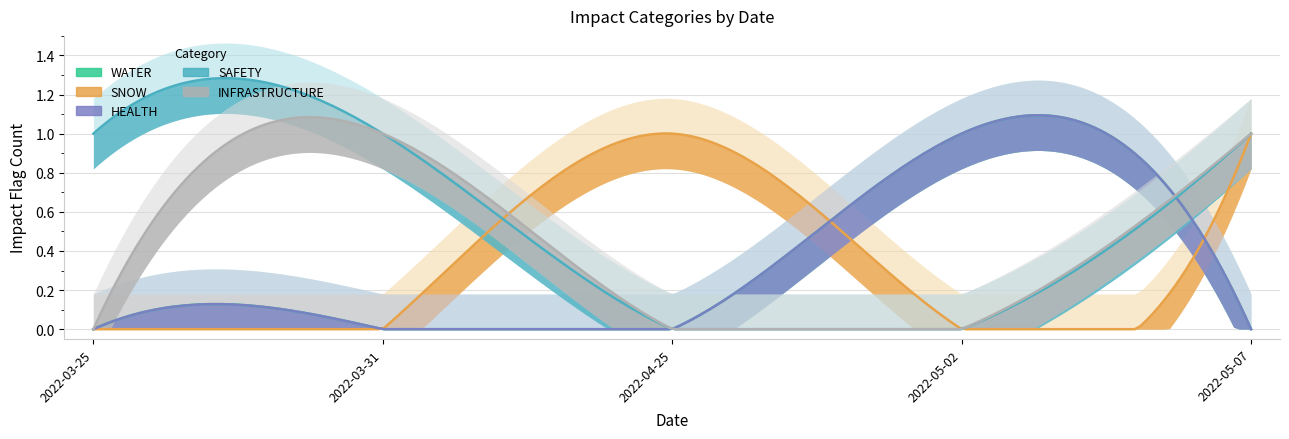

At which category does the chart reach its minimum across all series?

2022-03-25